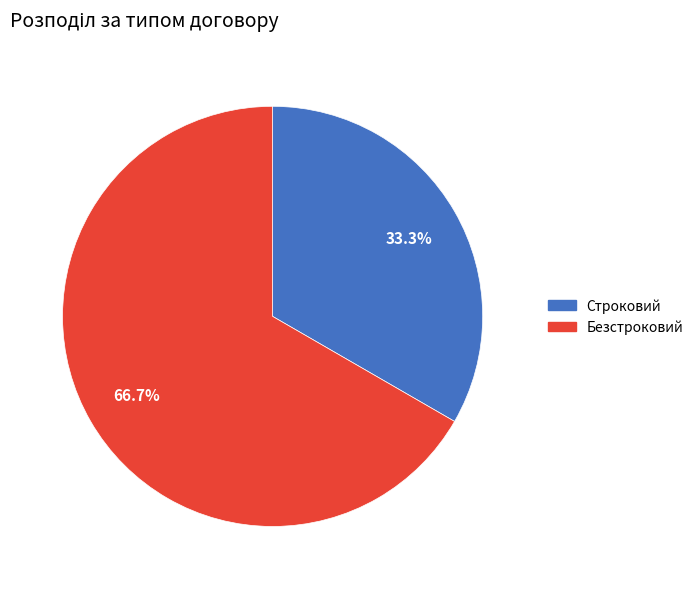

What percentage is the Строковий slice, to the nearest percent?

33%